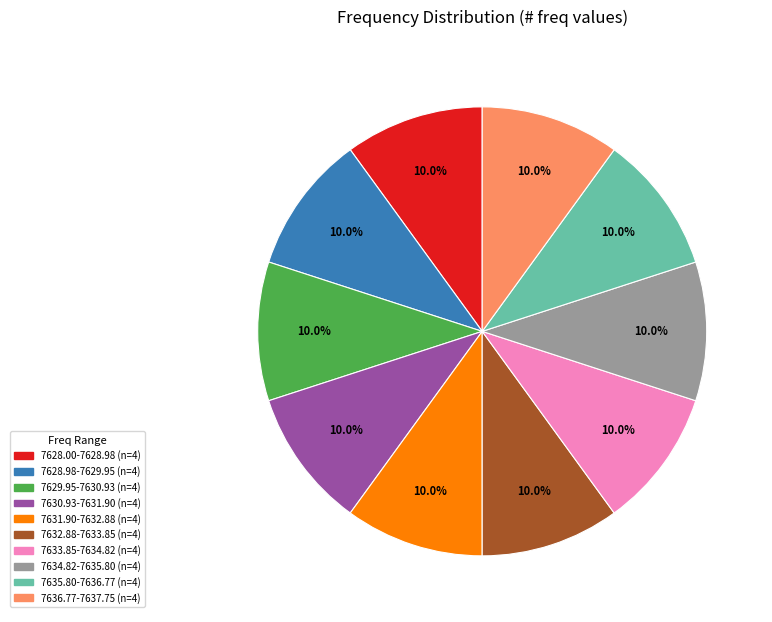

Which slice is the largest?

7637.75